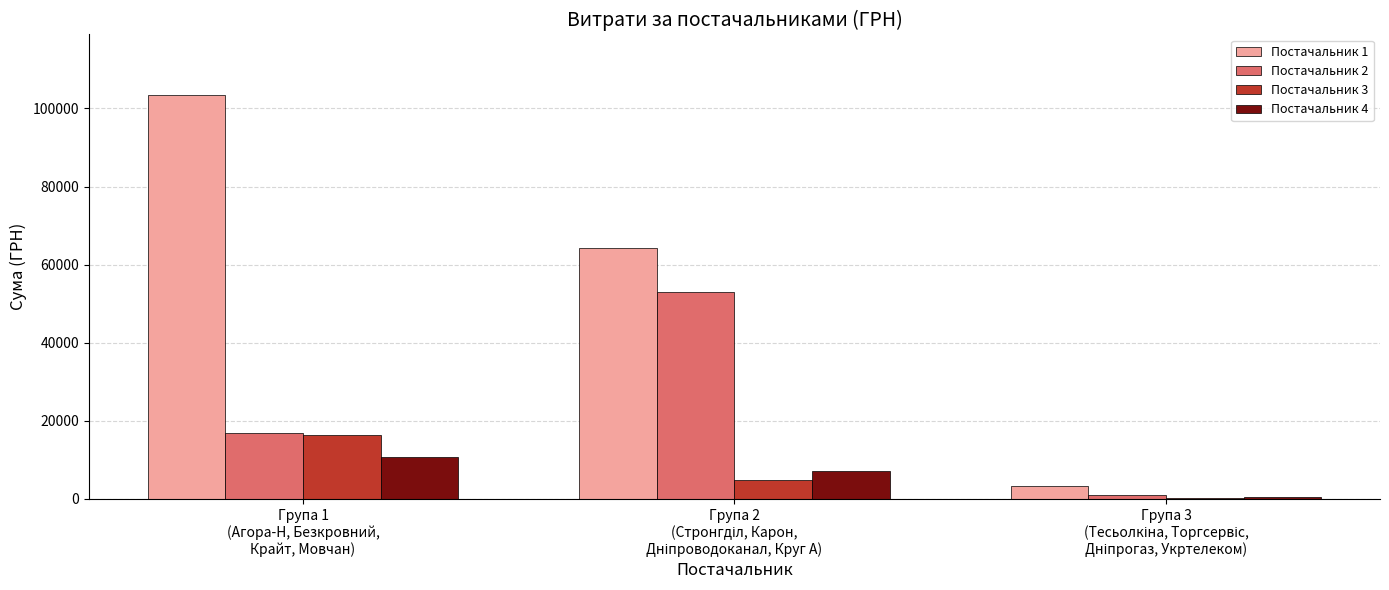

Count the number of data series in this chart.

4